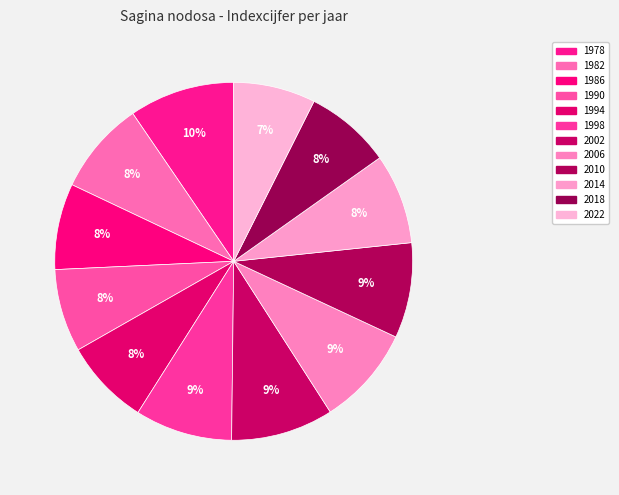

How many slices are in this pie chart?

12